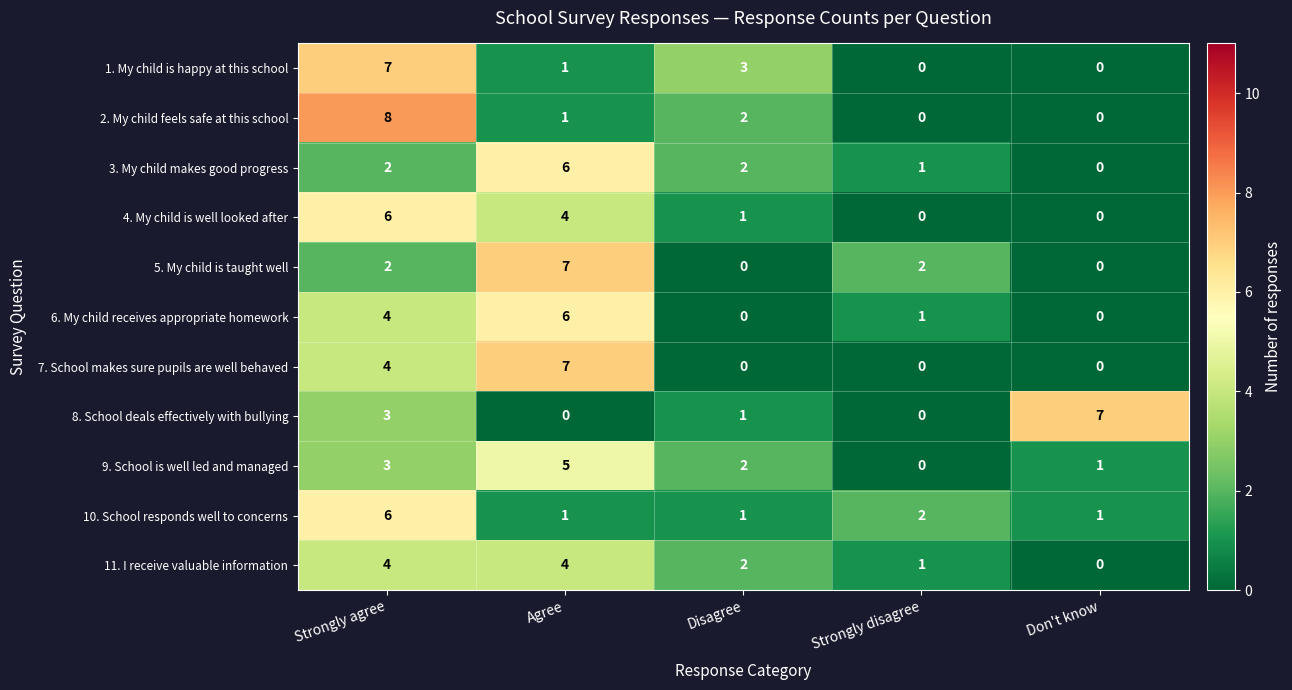

What is the spread (max minus min) of values at Strongly disagree?

2